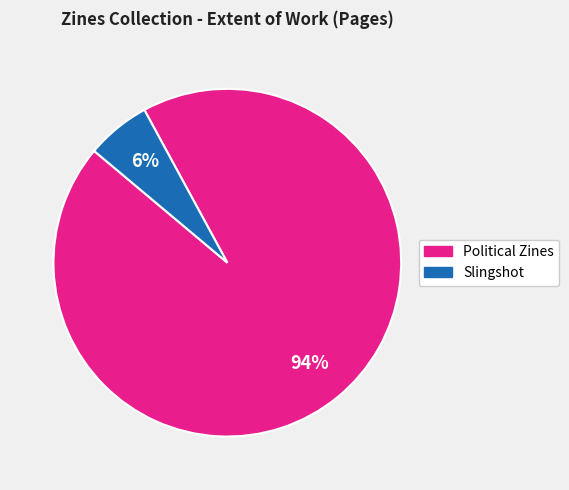

Do Slingshot and Political Zines together represent more than half of the pie?

Yes